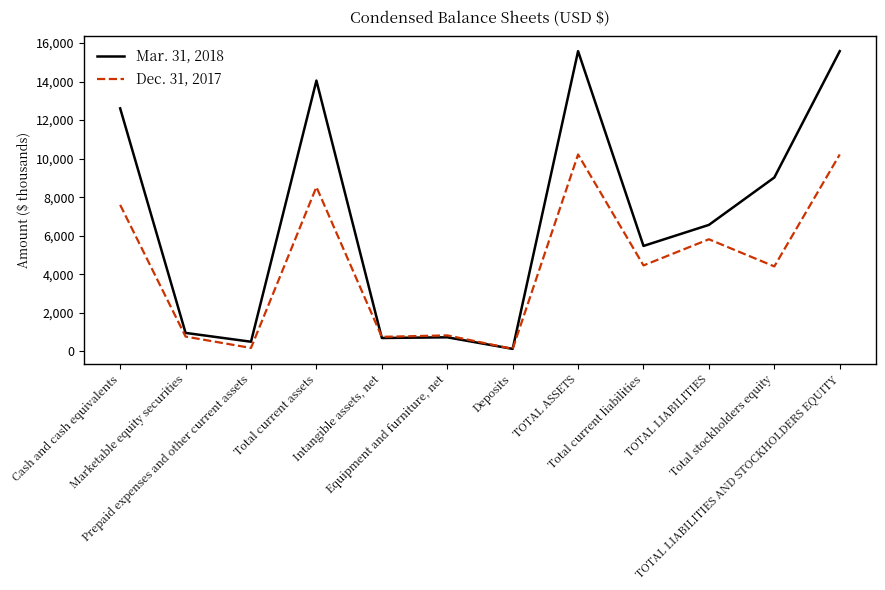

Which series has the largest range (max minus min)?

Mar. 31, 2018